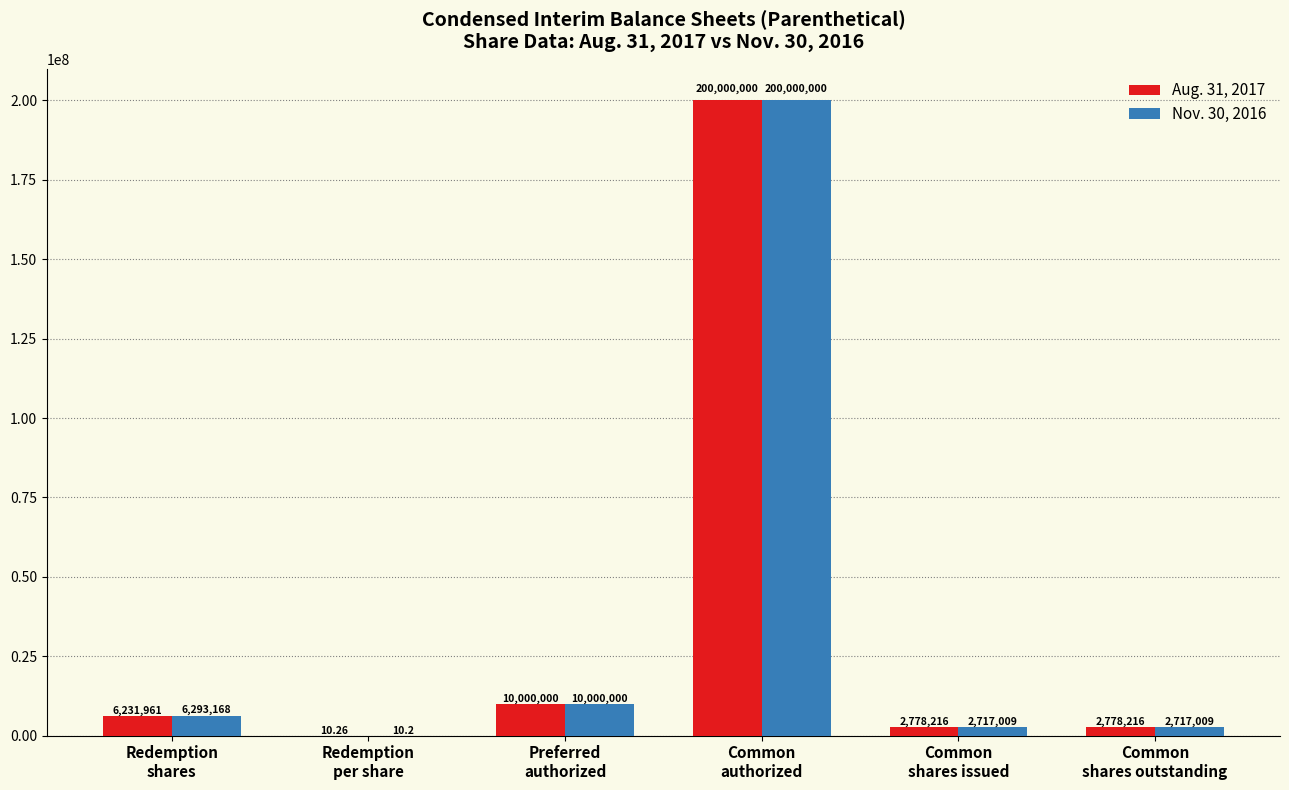

How many groups of bars are there?

6